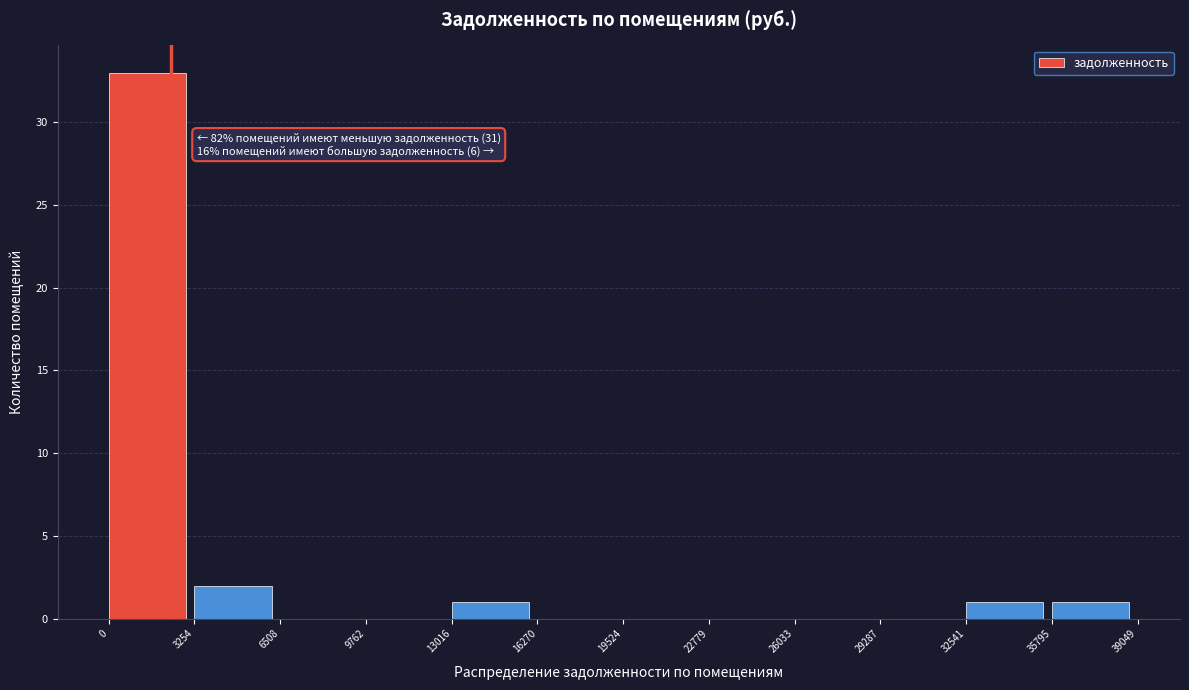

Over which range of the x-axis is the bar tallest?

0 to 3254